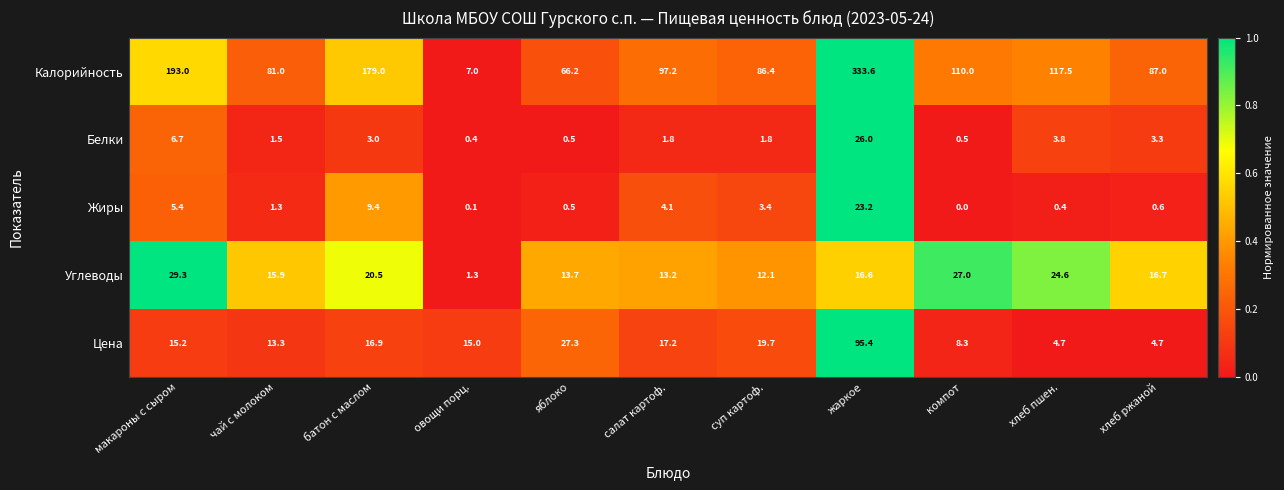

Where does the Углеводы series first go above 16?

макароны с сыром